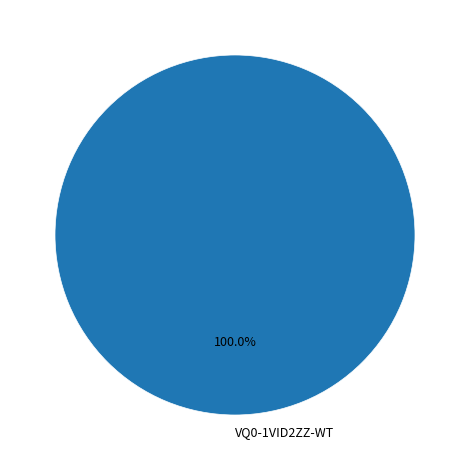

Rank the categories by value from highest to lowest.

VQ0-1VID2ZZ-WT